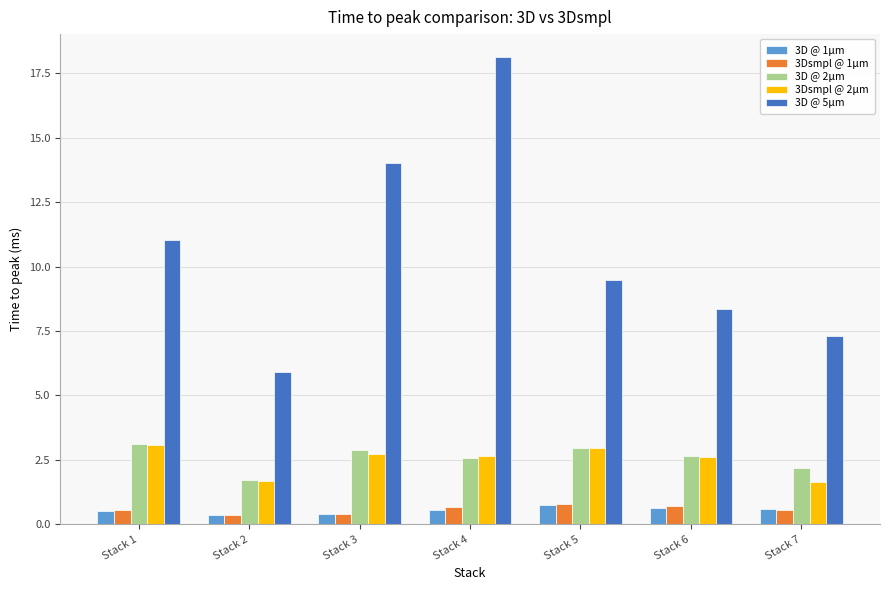

Which category has the highest value across all series?

Stack 4